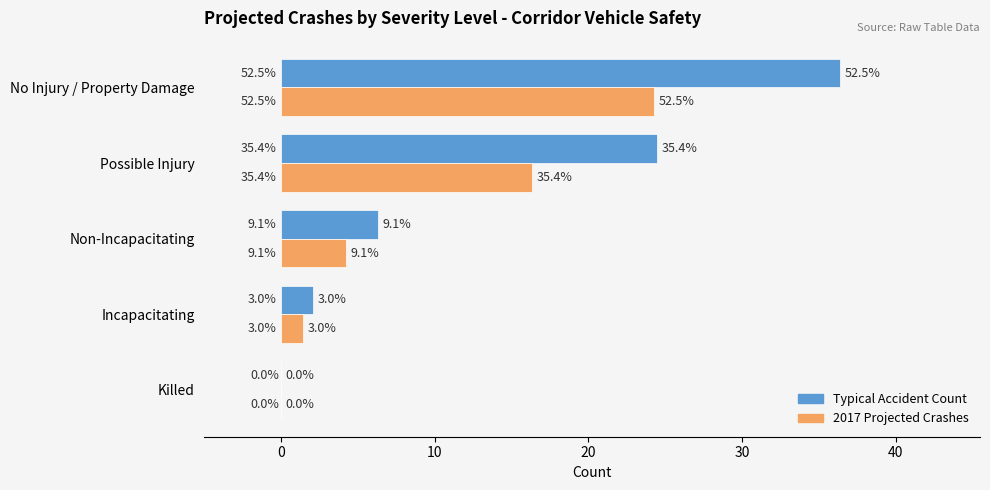

Reading left to right, what are all the values shown in this chart?

Typical Accident Count: 0.0	2.1	6.3	24.5	36.4
2017 Projected Crashes: 0.0	1.4	4.2	16.3	24.3